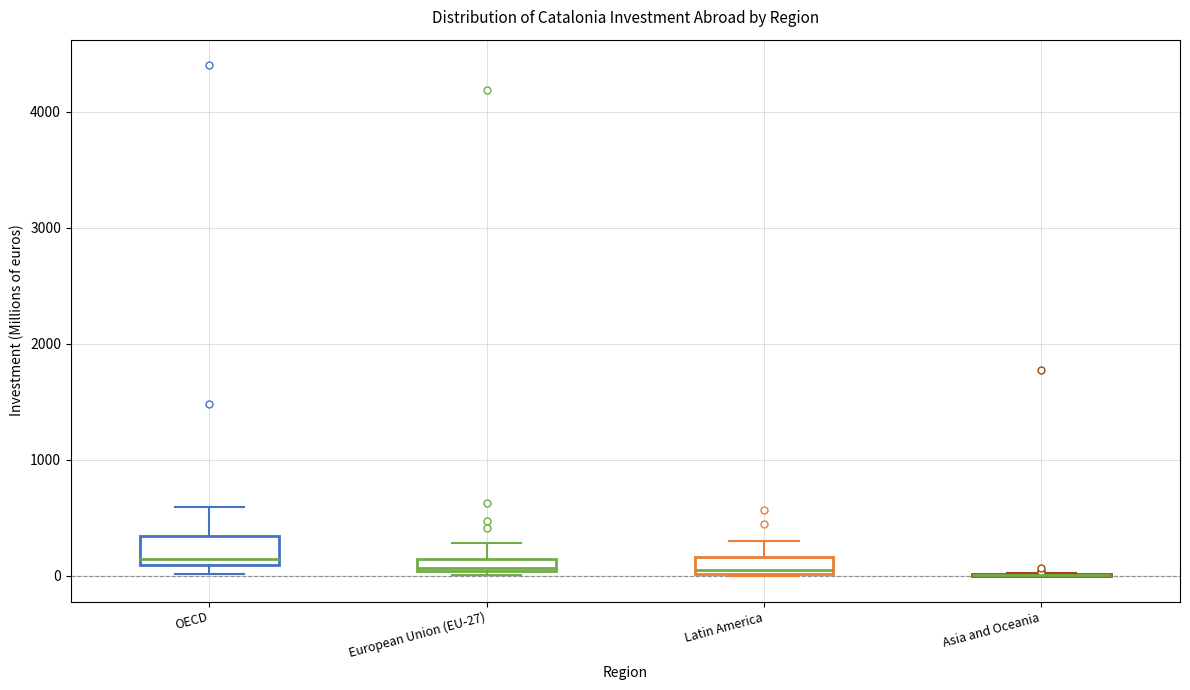

Where is the upper edge of the box for Latin America on the y-axis? The values are not printed on the chart, so give them approximately, as read against the axis.

200